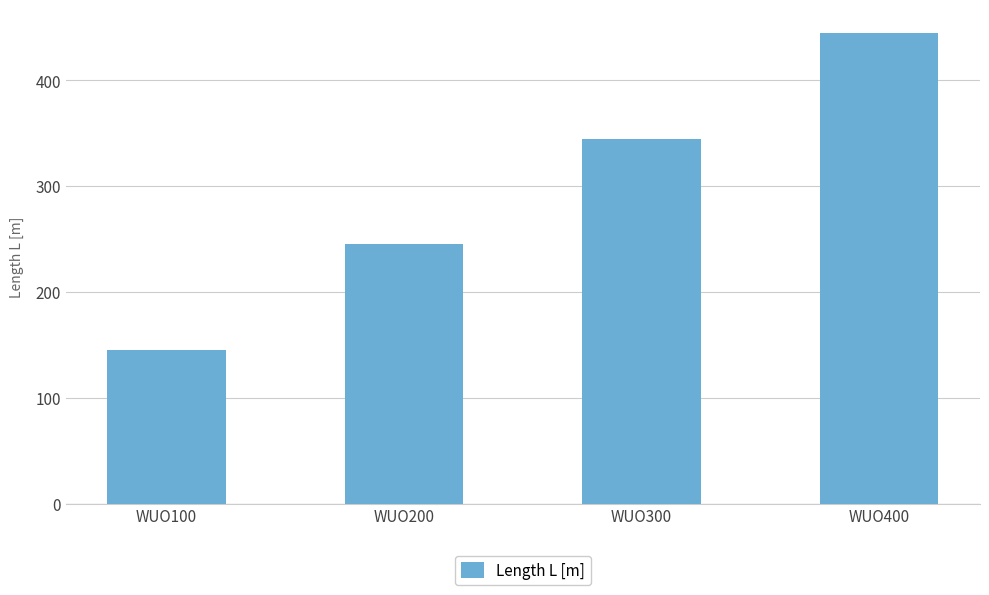

Which category has the highest value across all series?

WUO400